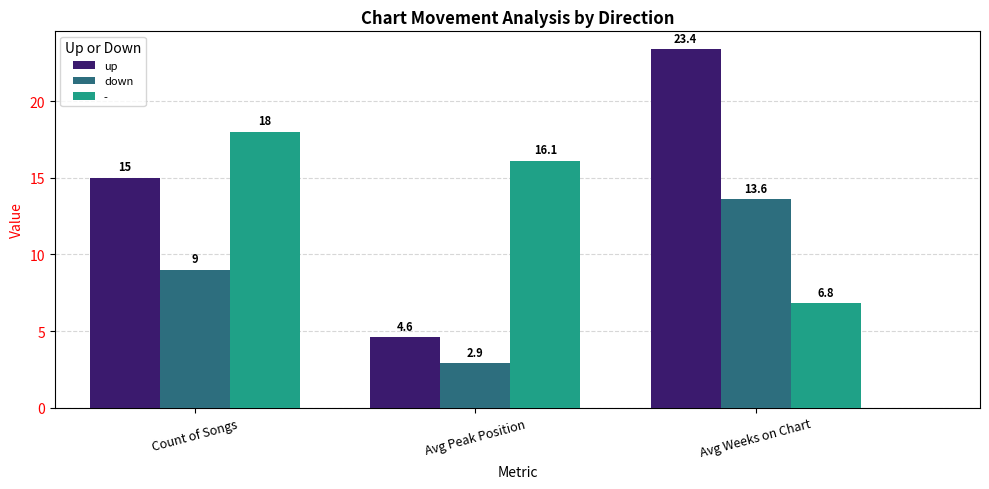

Which series has the widest spread of values?

up